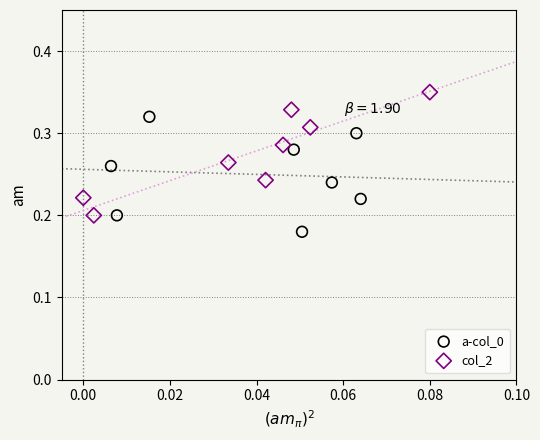

Which series contains the highest Y value?

col_2